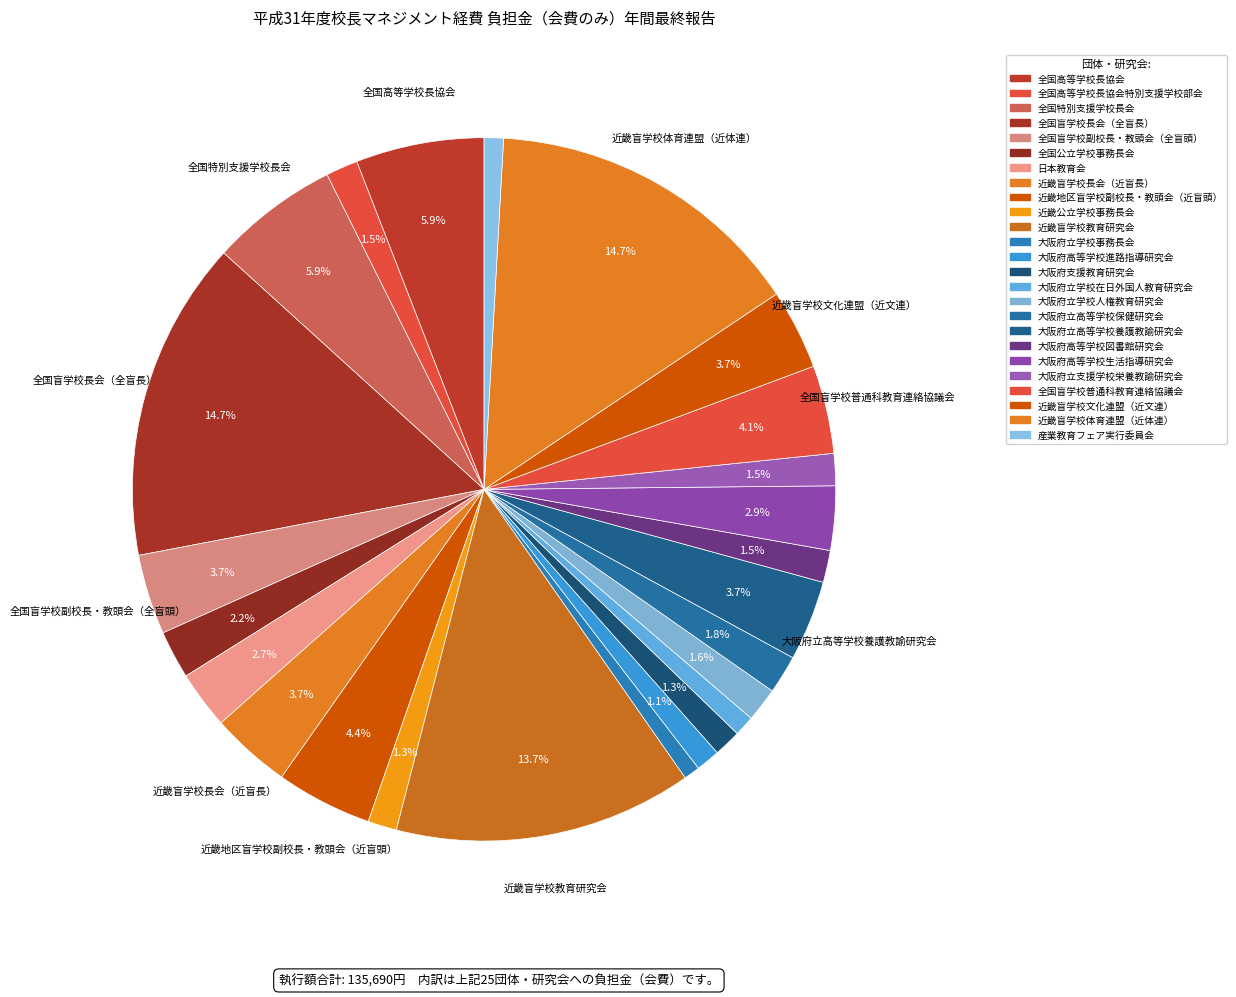

Rank the categories by value from lowest to highest.

大阪府立学校事務長会, 産業教育フェア実行委員会, 大阪府立学校在日外国人教育研究会, 大阪府高等学校進路指導研究会, 大阪府支援教育研究会, 近畿公立学校事務長会, 全国高等学校長協会特別支援学校部会, 大阪府高等学校図書館研究会, 大阪府立支援学校栄養教諭研究会, 大阪府立学校人権教育研究会, 大阪府立高等学校保健研究会, 全国公立学校事務長会, 日本教育会, 大阪府高等学校生活指導研究会, 全国盲学校副校長・教頭会（全盲頭）, 近畿盲学校長会（近盲長）, 大阪府立高等学校養護教諭研究会, 近畿盲学校文化連盟（近文連）, 全国盲学校普通科教育連絡協議会, 近畿地区盲学校副校長・教頭会（近盲頭）, 全国高等学校長協会, 全国特別支援学校長会, 近畿盲学校教育研究会, 全国盲学校長会（全盲長）, 近畿盲学校体育連盟（近体連）